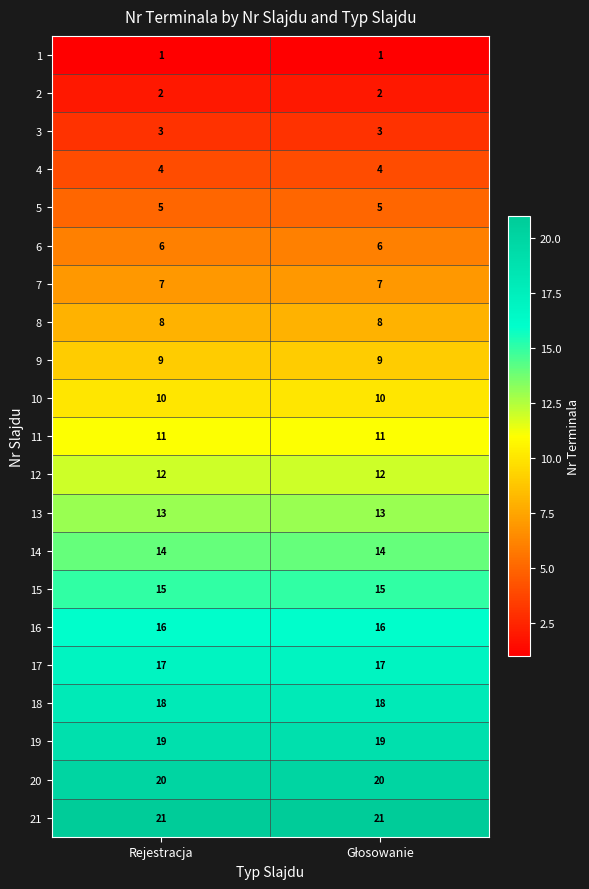

At Rejestracja, list the series in order from smallest to largest.

1, 2, 3, 4, 5, 6, 7, 8, 9, 10, 11, 12, 13, 14, 15, 16, 17, 18, 19, 20, 21